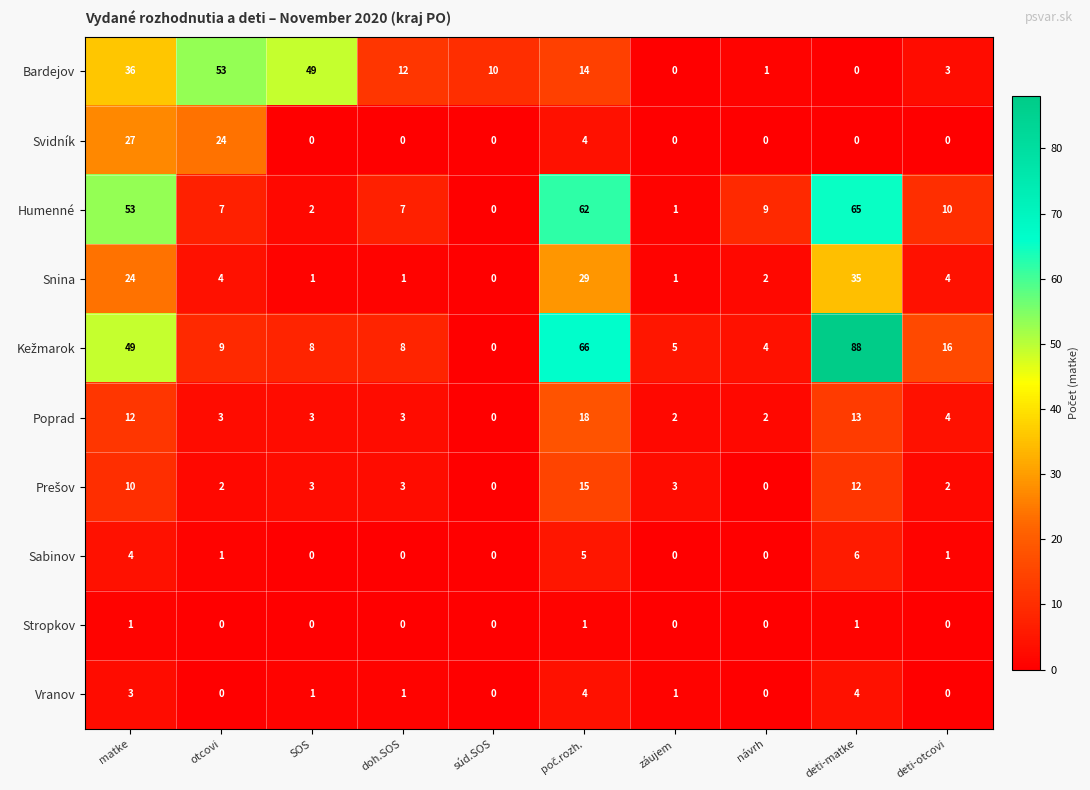

How many values in Svidník are above zero?

3